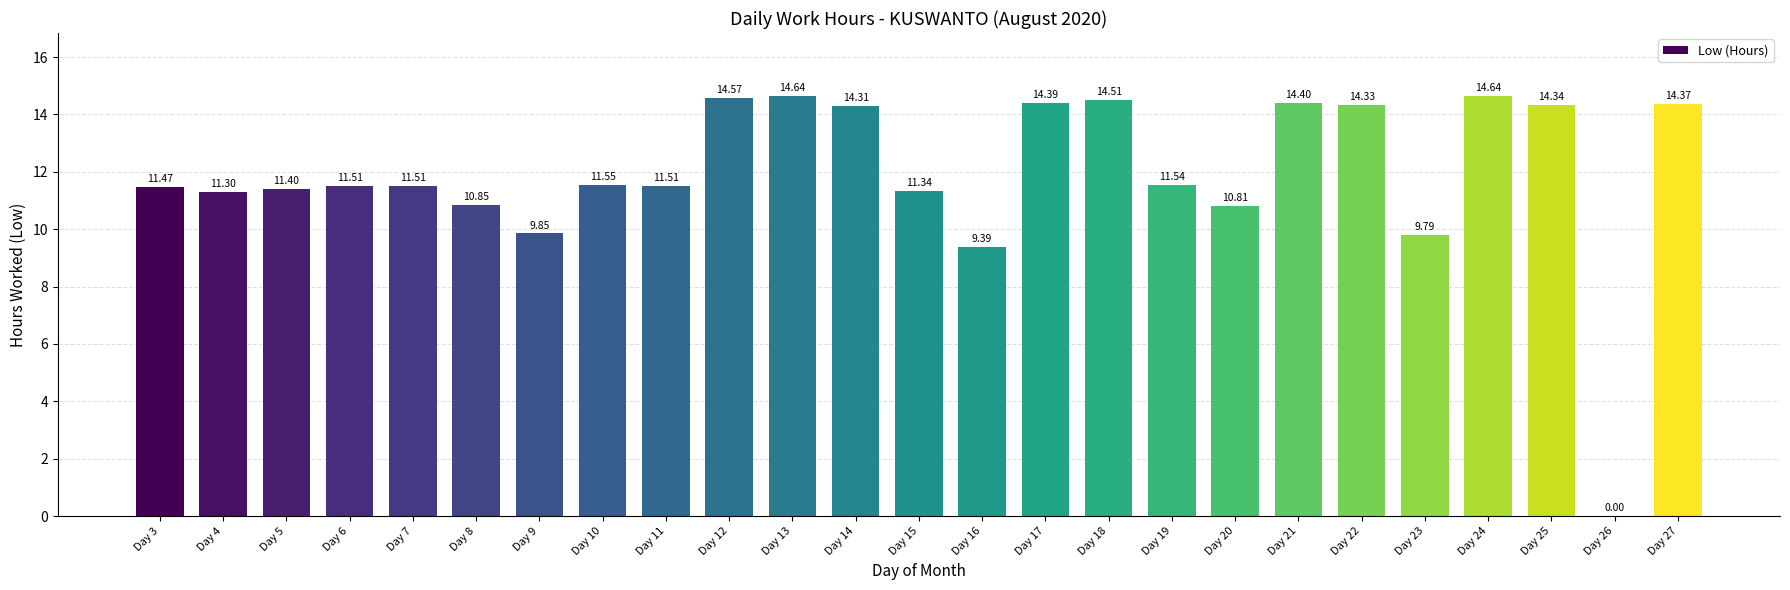

Are the bars horizontal?

No